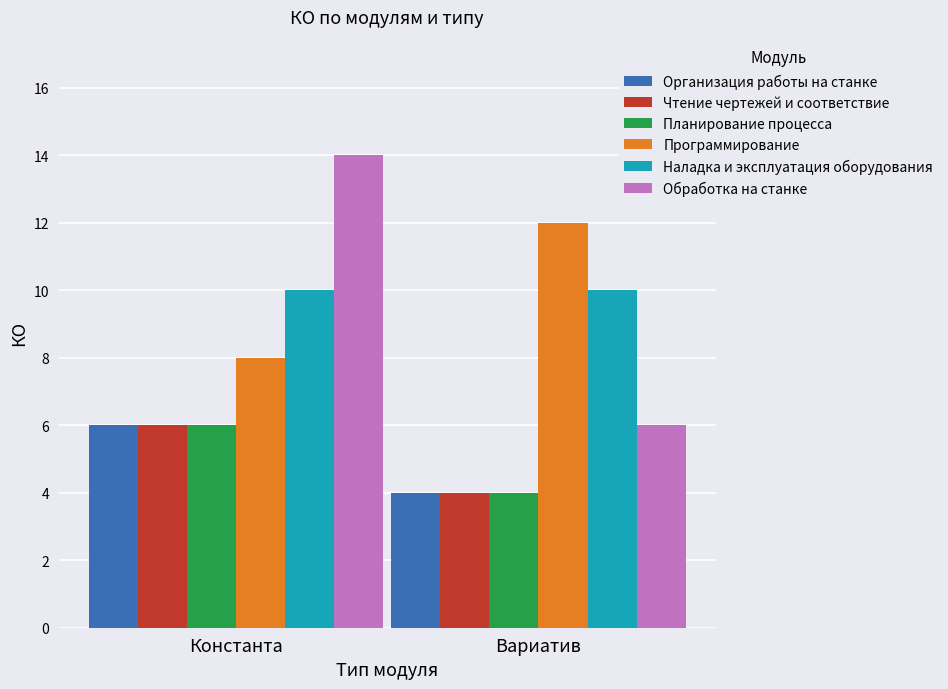

What is the label of the 1st bar from the right?

Вариатив